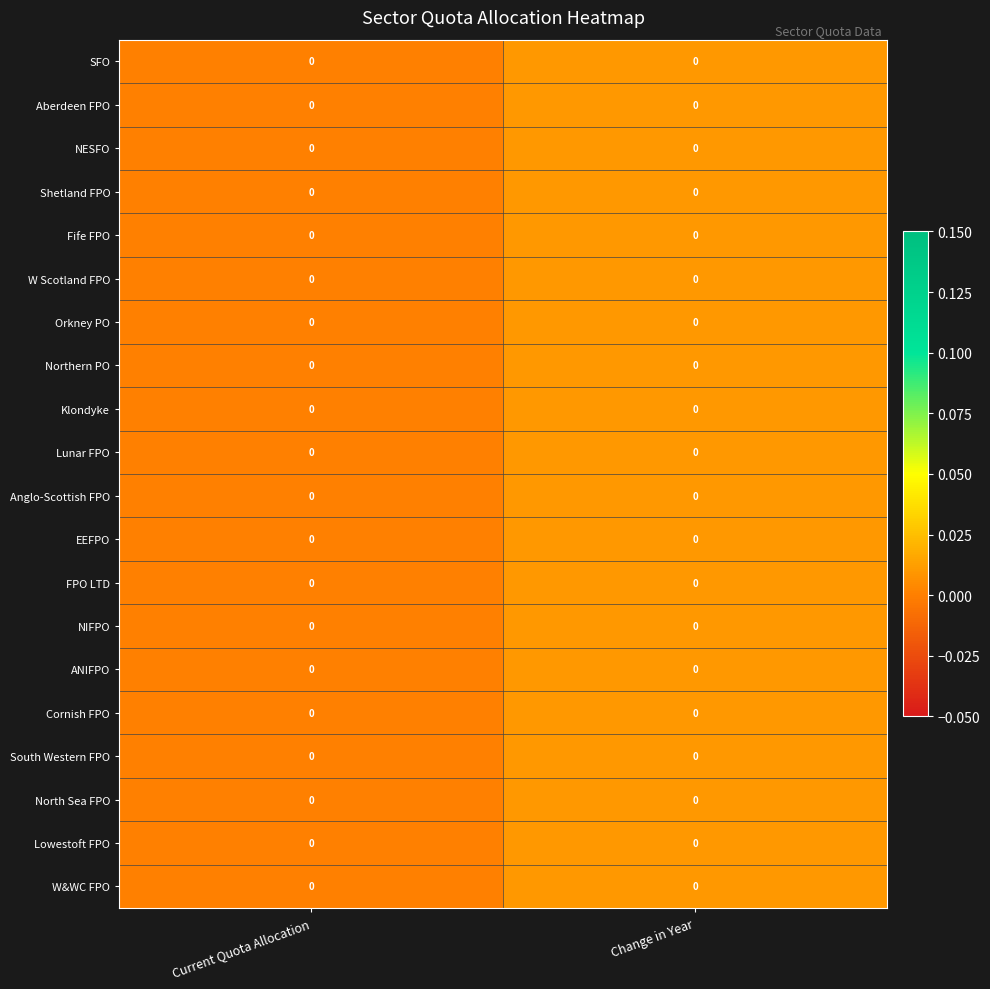

What is the total value across all series at Change in Year?

0.2